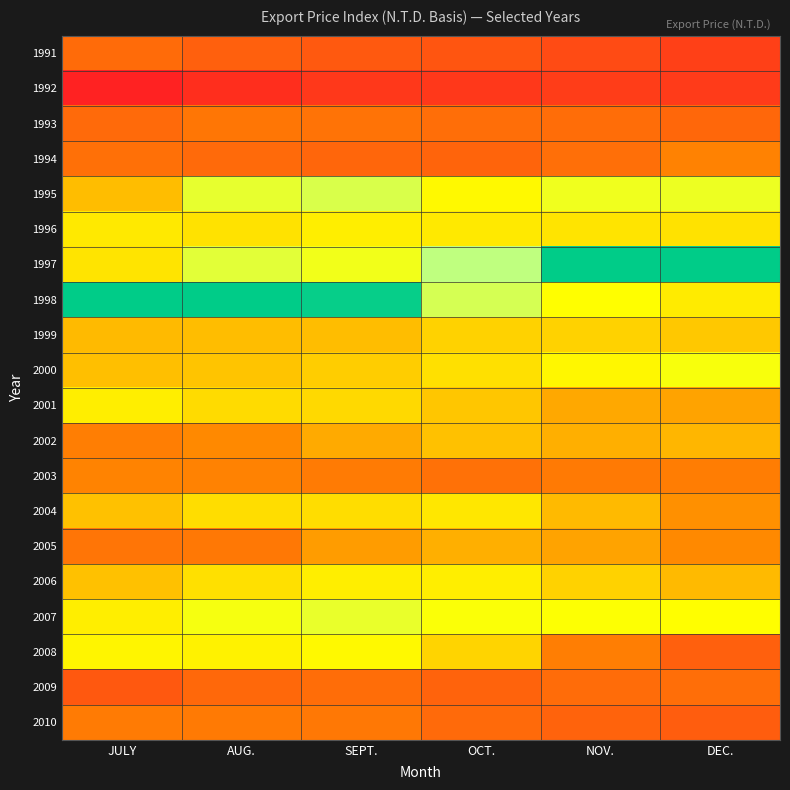

At SEPT., list the series in order from largest to smallest.

1998, 1995, 2007, 1997, 2008, 2006, 1996, 2004, 2001, 2000, 1999, 2002, 2005, 2003, 2010, 1993, 2009, 1994, 1991, 1992